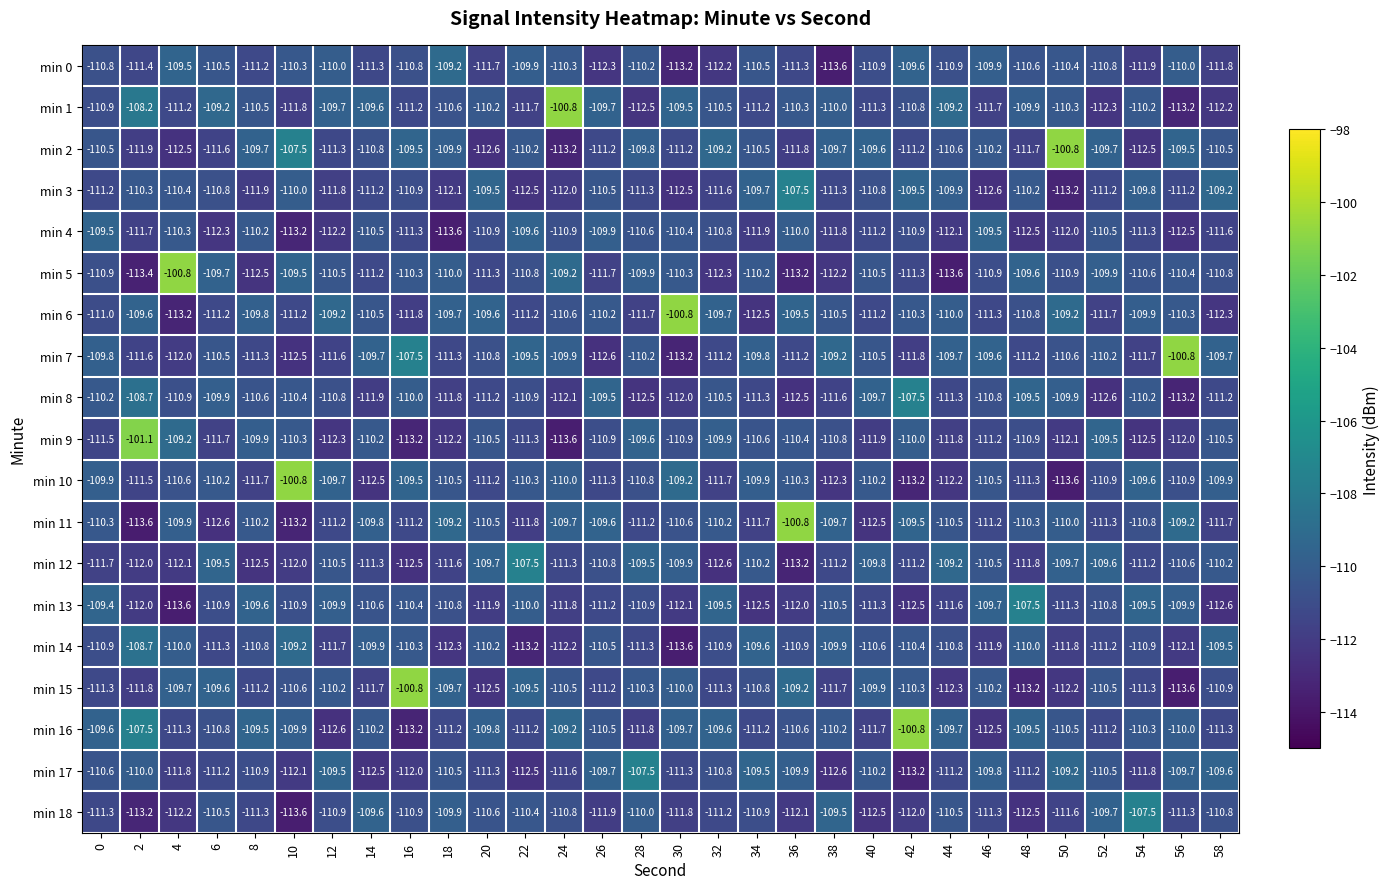

At which category is the sum across all series the highest?

42